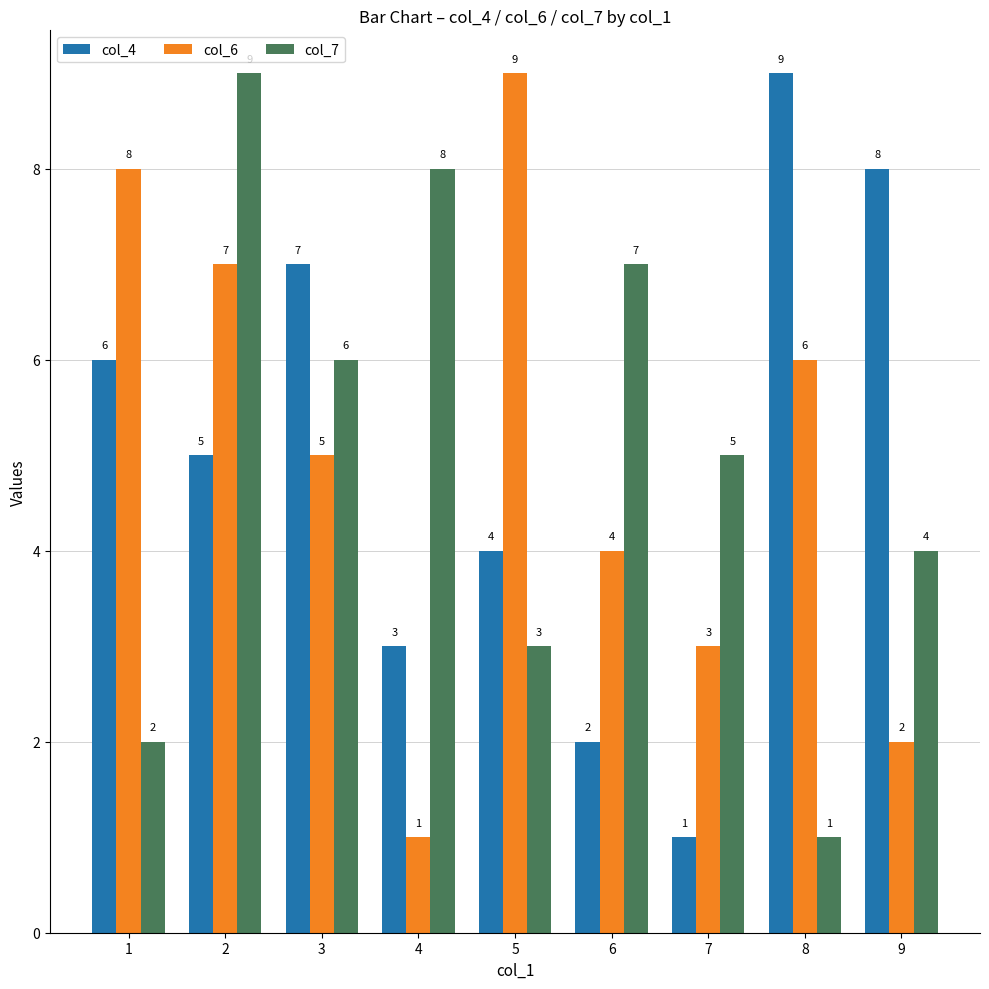

What is the smallest value displayed?

1